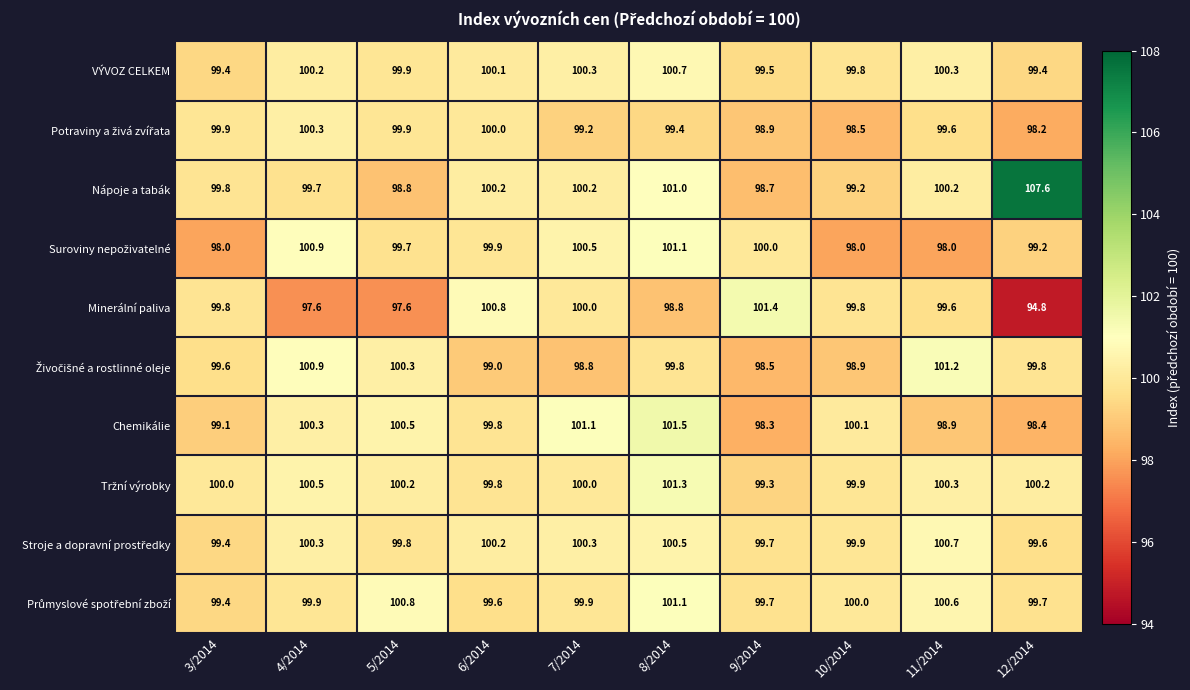

What is the difference between the highest and lowest values at 5/2014?

3.2